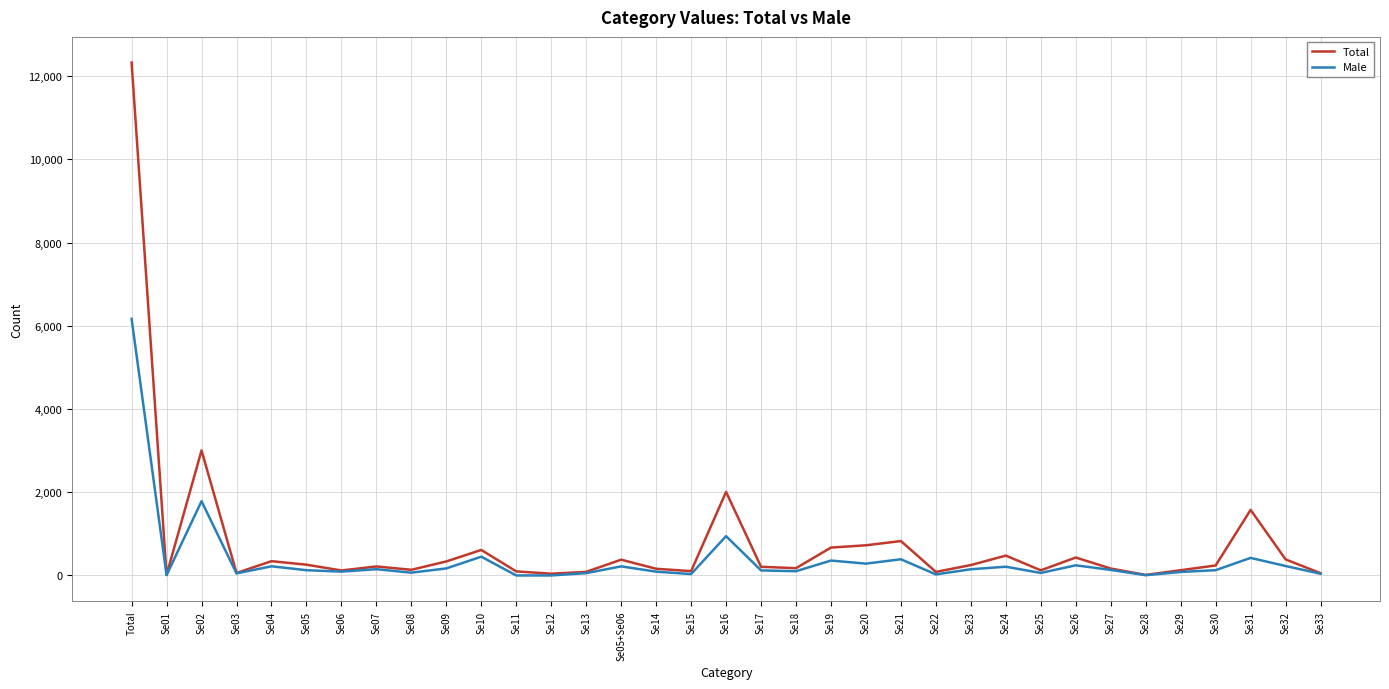

Which series has the widest spread of values?

Total